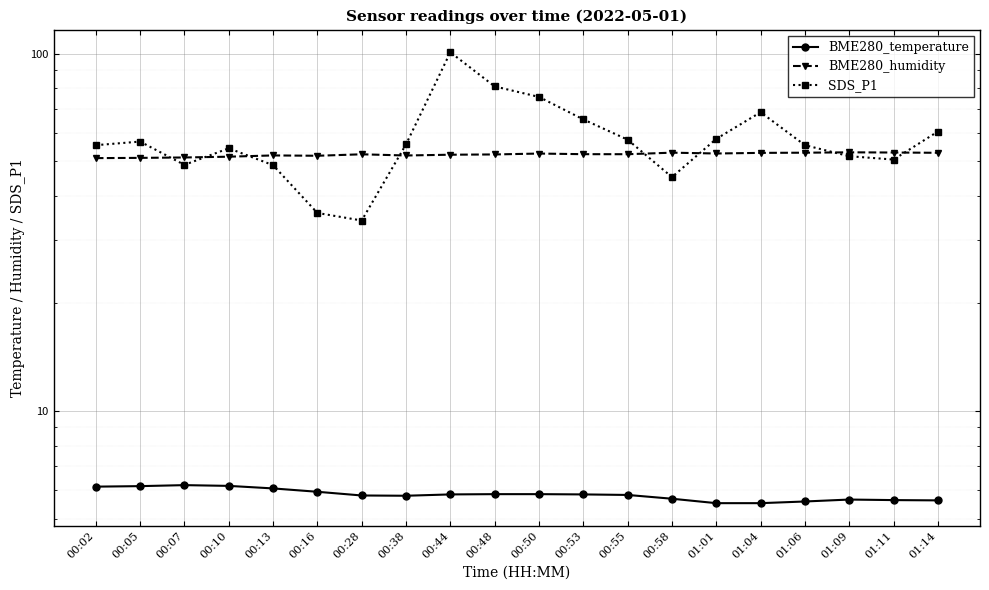

True or false: SDS_P1 and BME280_temperature cross at least once.

False